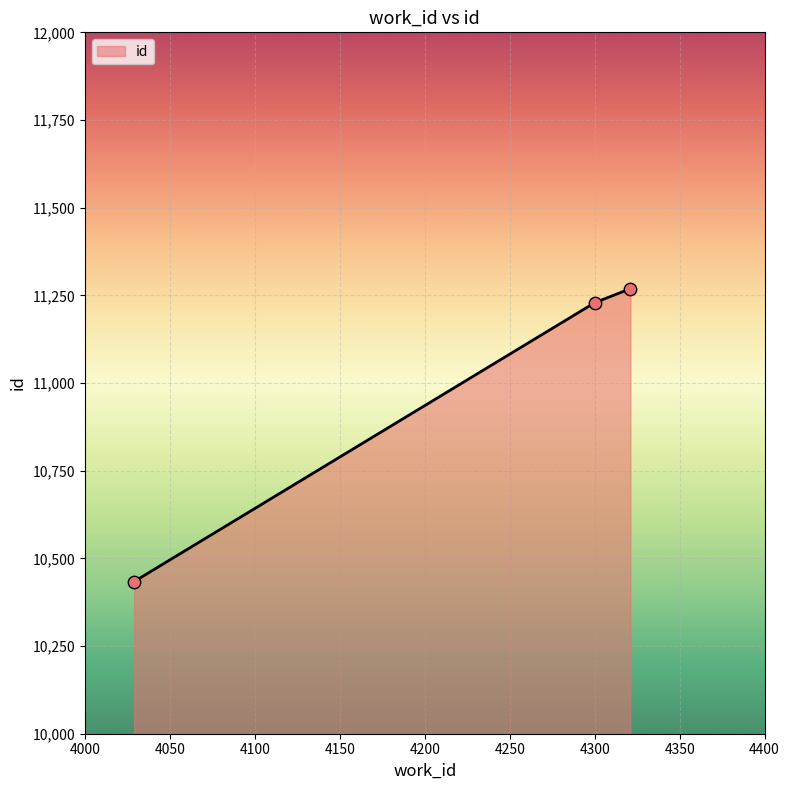

What is the greatest value displayed?

11269